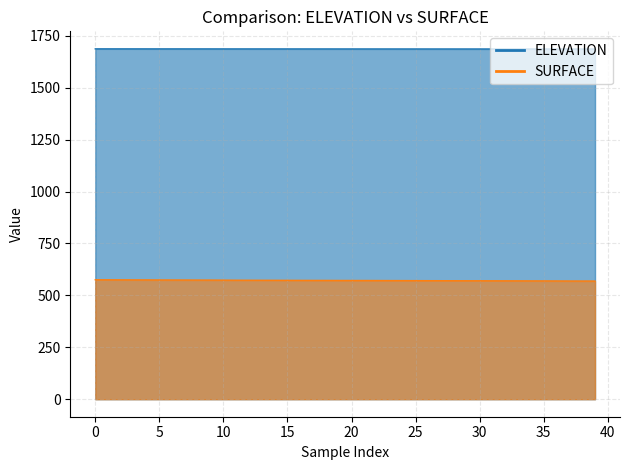

What is the difference between the maximum and minimum values in the ELEVATION series?

0.8